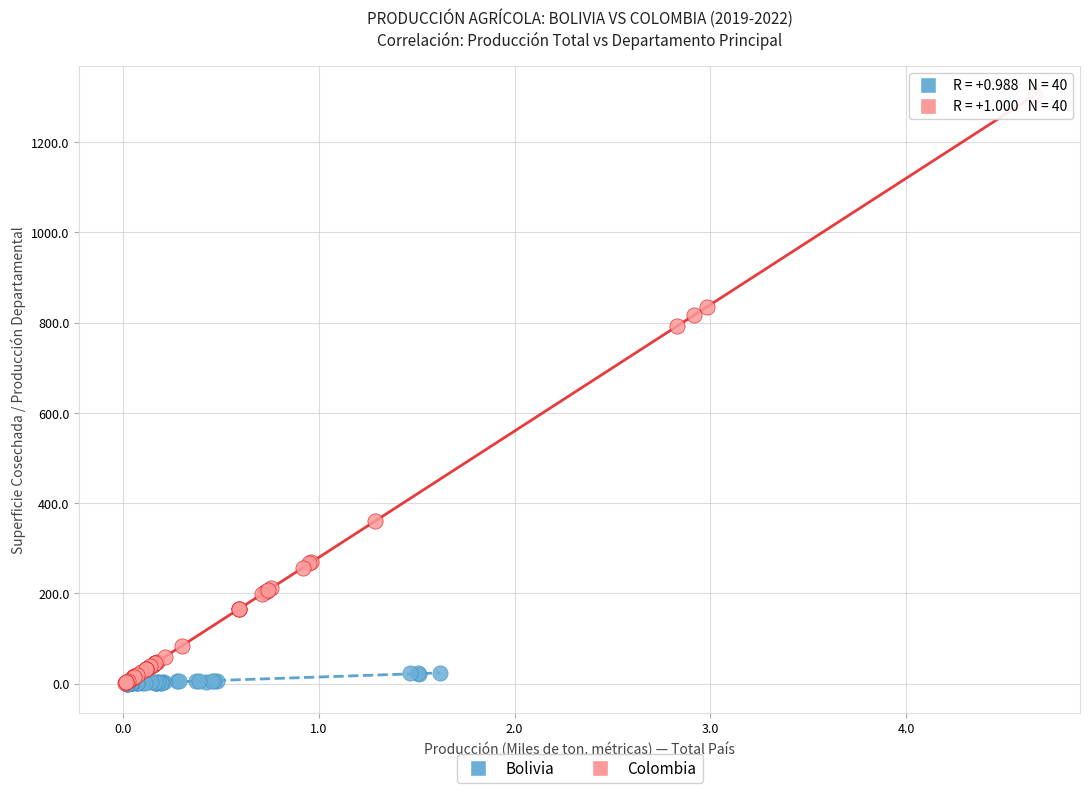

Which series contains the highest Y value?

Colombia